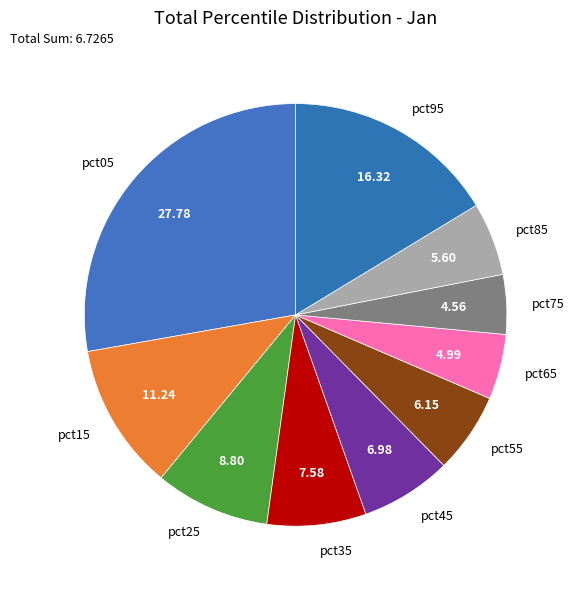

Is the sum of pct45 and pct05 greater than half?

No